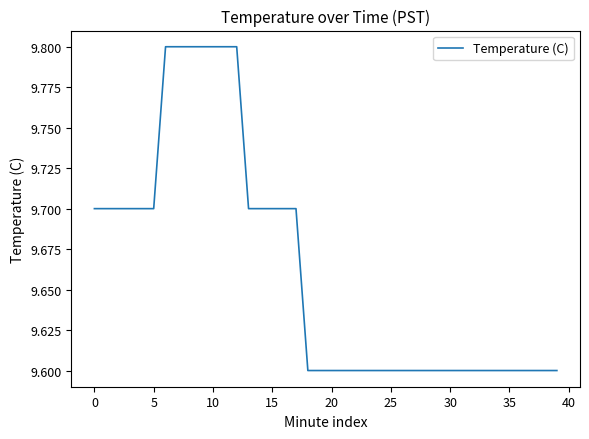

What is the smallest value displayed?

9.6